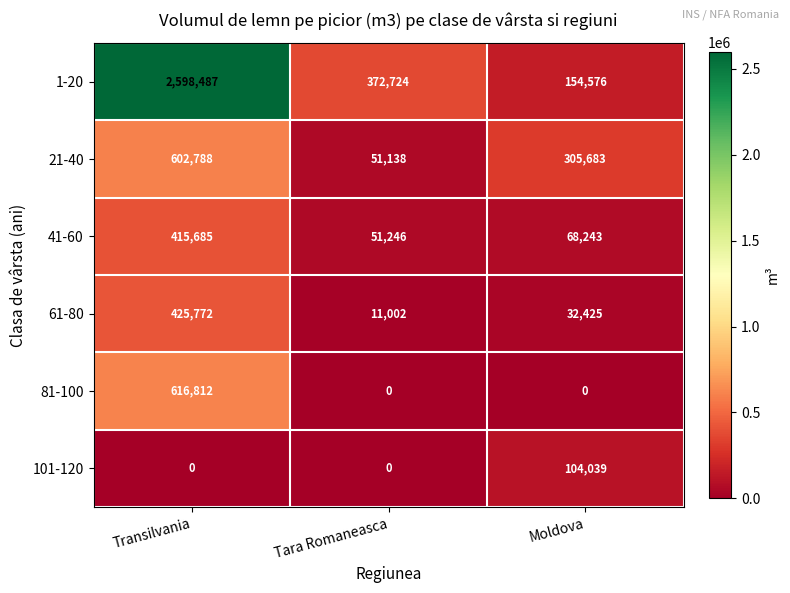

Where does the 1-20 series first go above 372724?

Transilvania